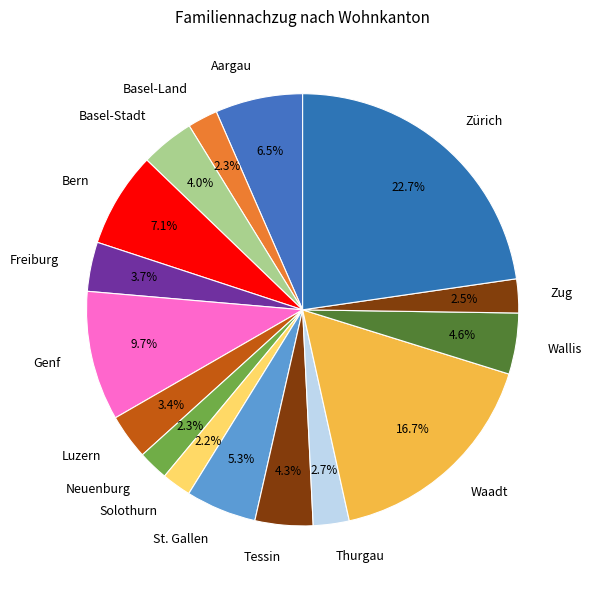

Count the number of slices in the pie.

16